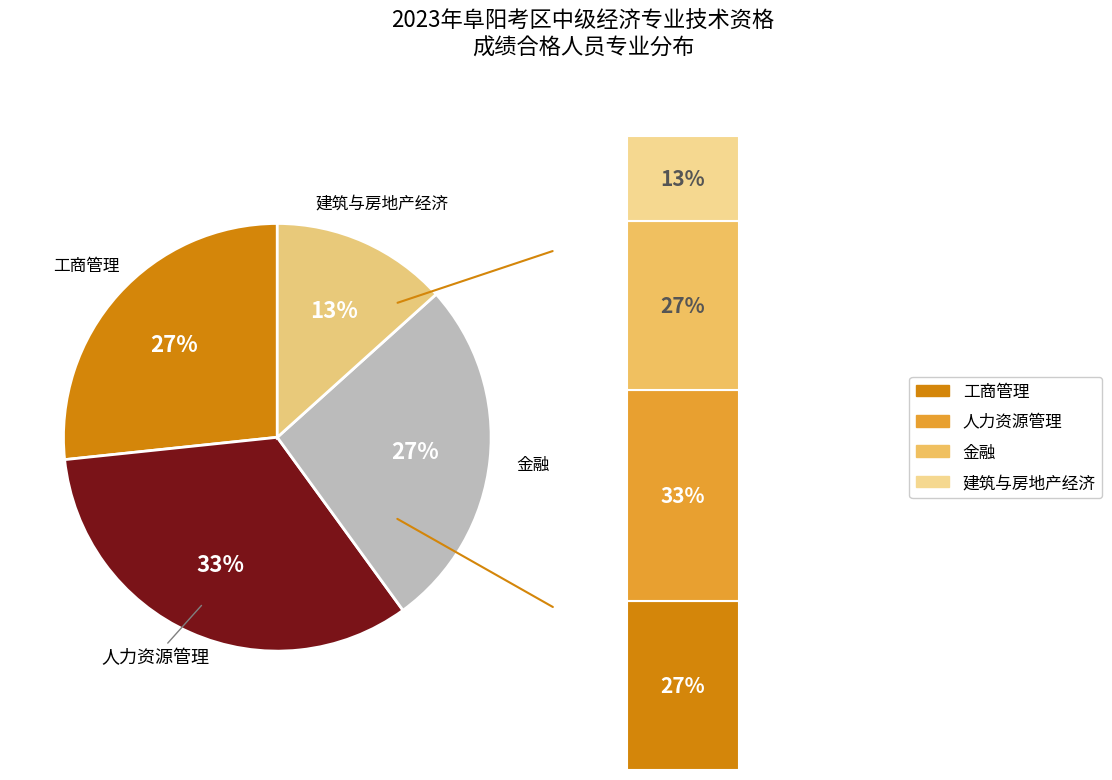

Do 工商管理 and 金融 together represent more than half of the pie?

Yes